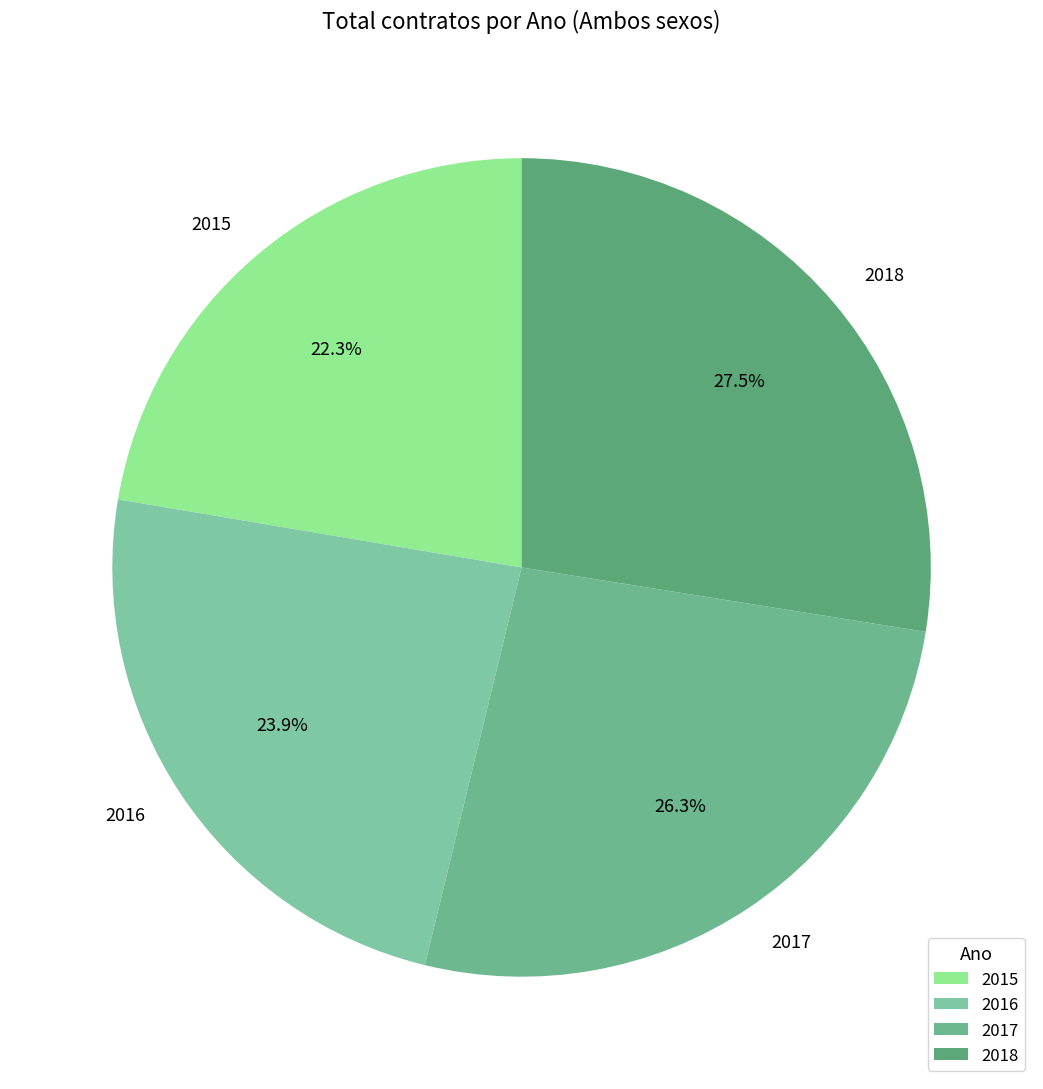

Is there any slice that represents more than half of the pie?

No